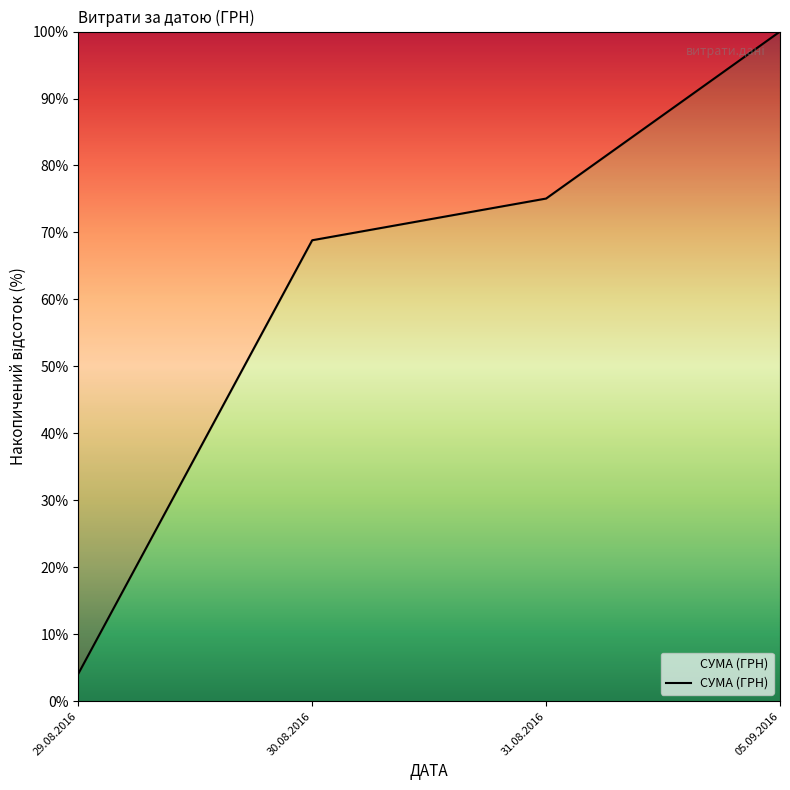

Approximately how many times larger is the value at 30.08.2016 compared to 31.08.2016?

0.9